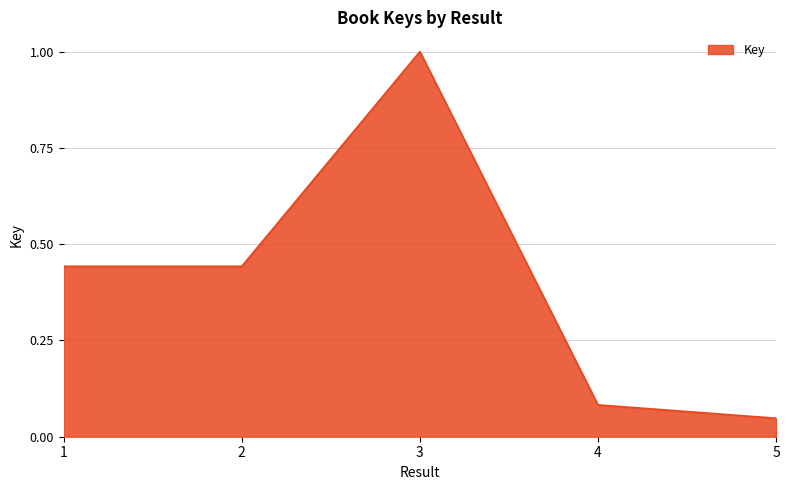

True or false: the data shows 0.3 at 2.

False